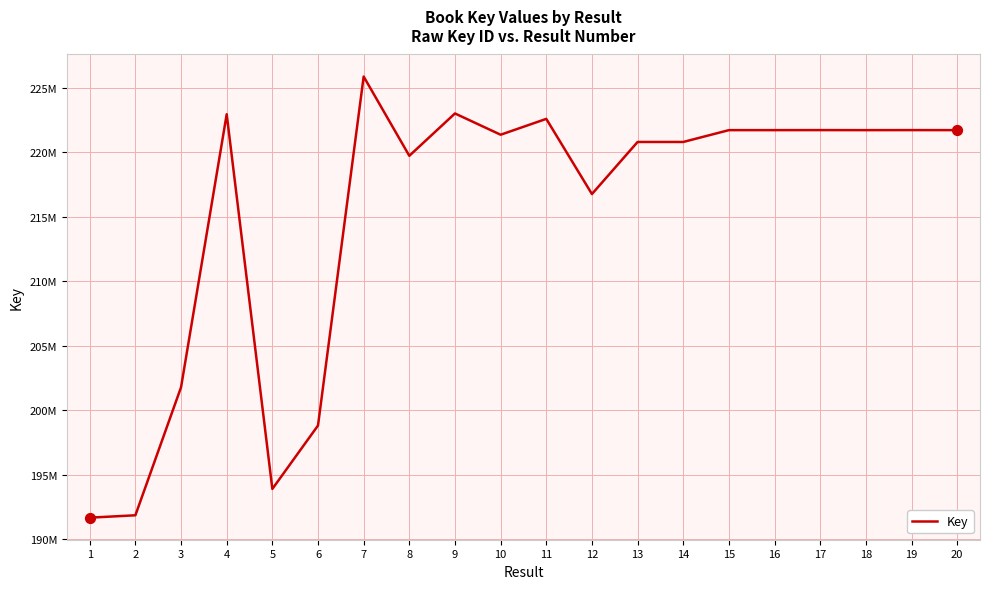

What is the ratio of the value at 2 to the value at 3?

1.0